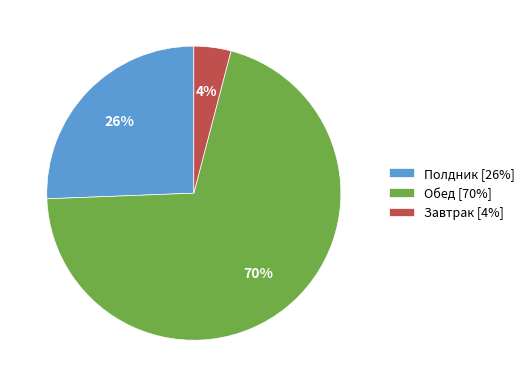

Which slice is the smallest?

Завтрак